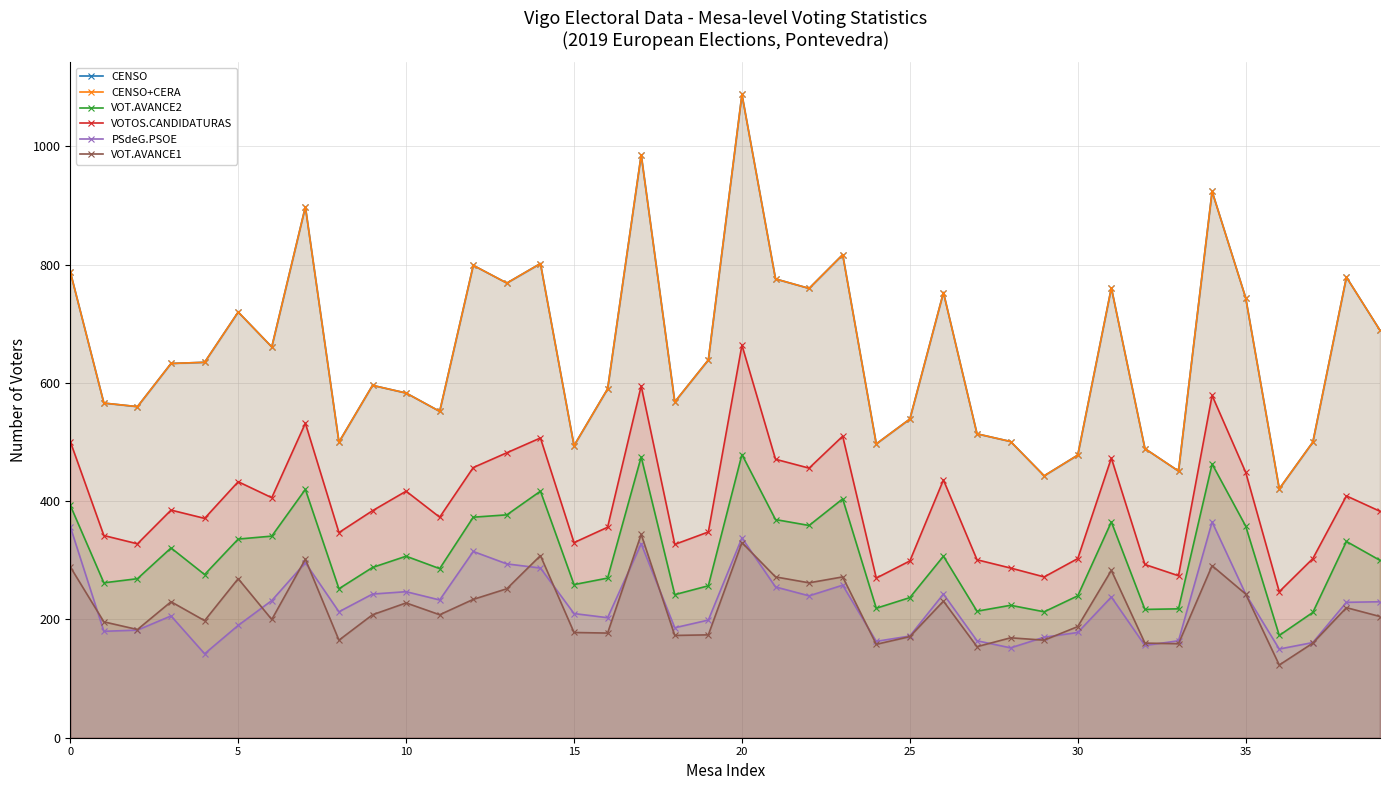

How many data points in CENSO are above 635?

19